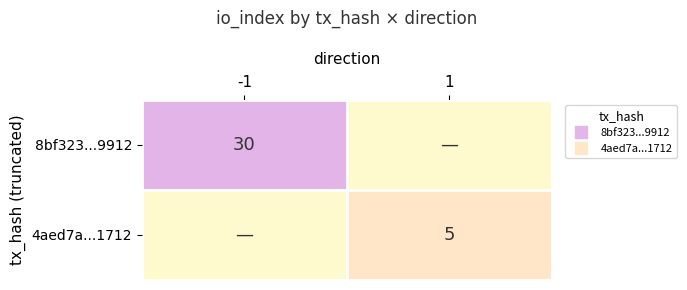

List the series in order of their peak value, lowest first.

4aed7a...1712, 8bf323...9912